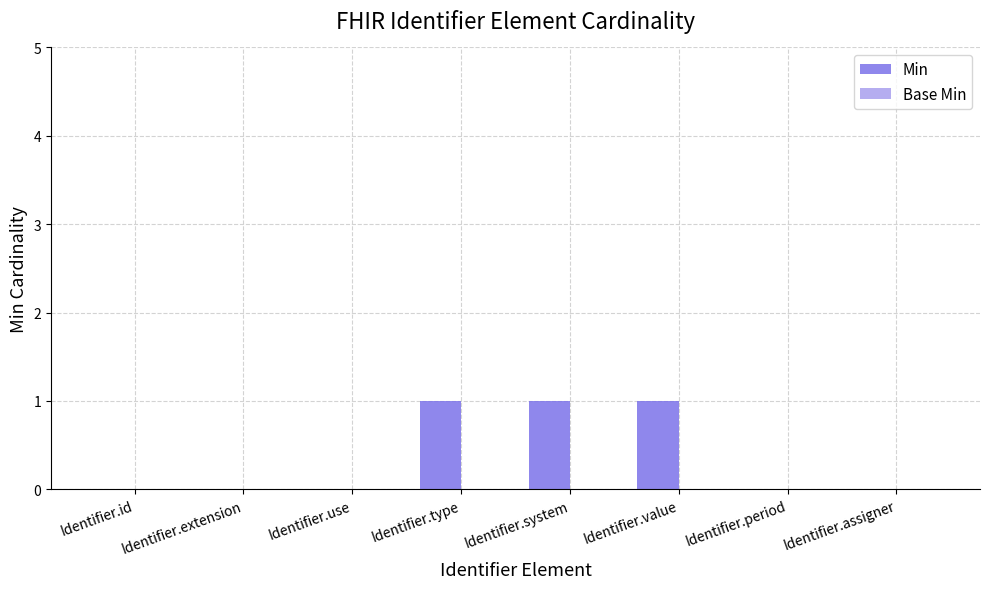

Are the bars horizontal?

No